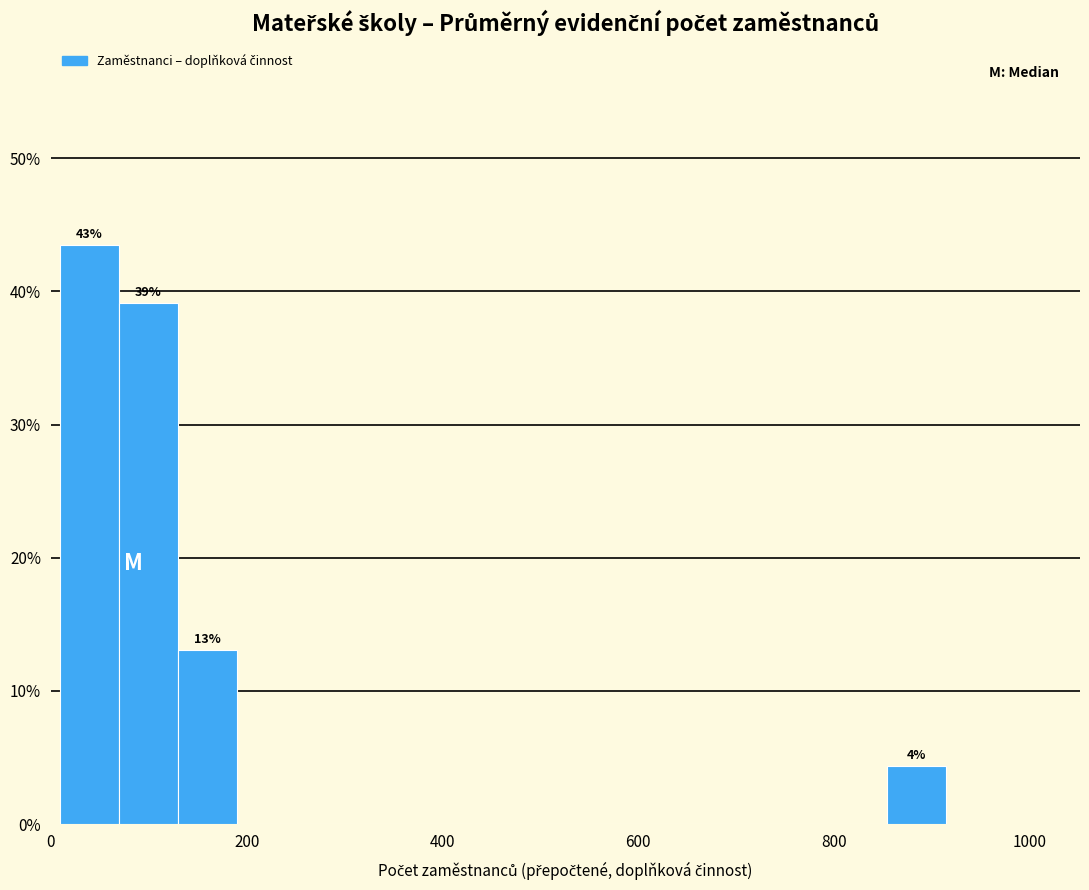

Around what value on the x-axis is the tallest bar? Give the approximate position of its centre, as read against the axis.

40